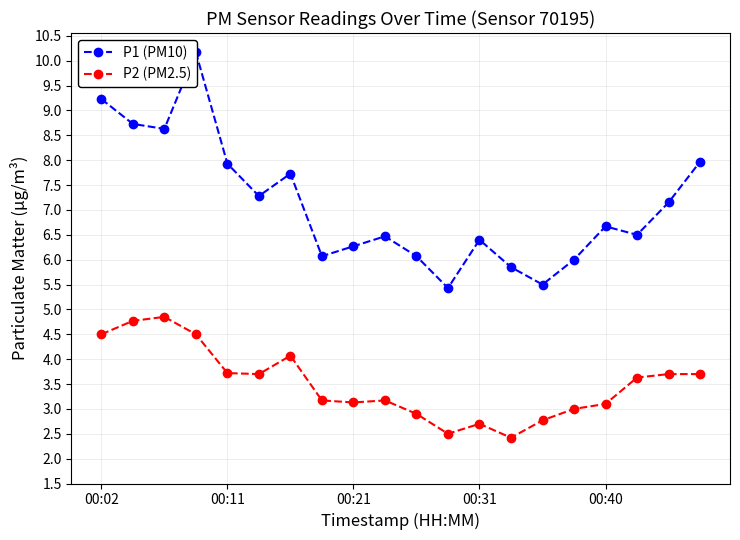

What is the difference between the second highest and minimum values in the P2 (PM2.5) series?

2.3